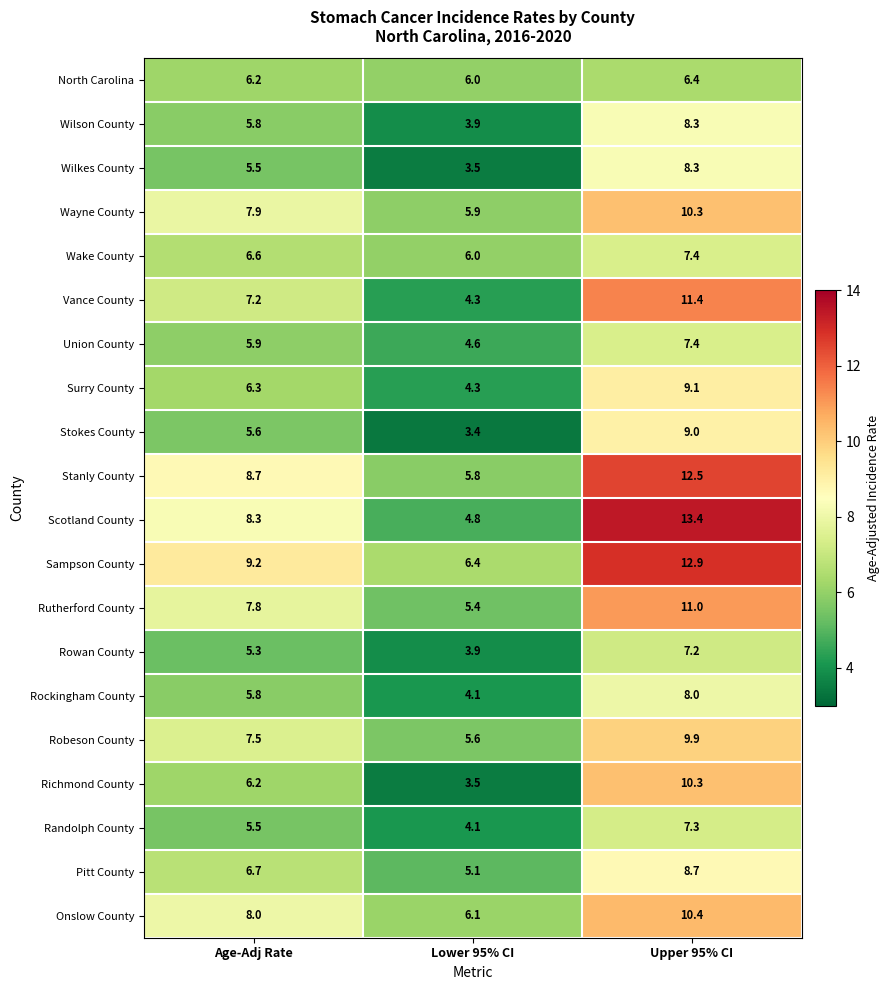

At how many categories does at least one series exceed 10?

1